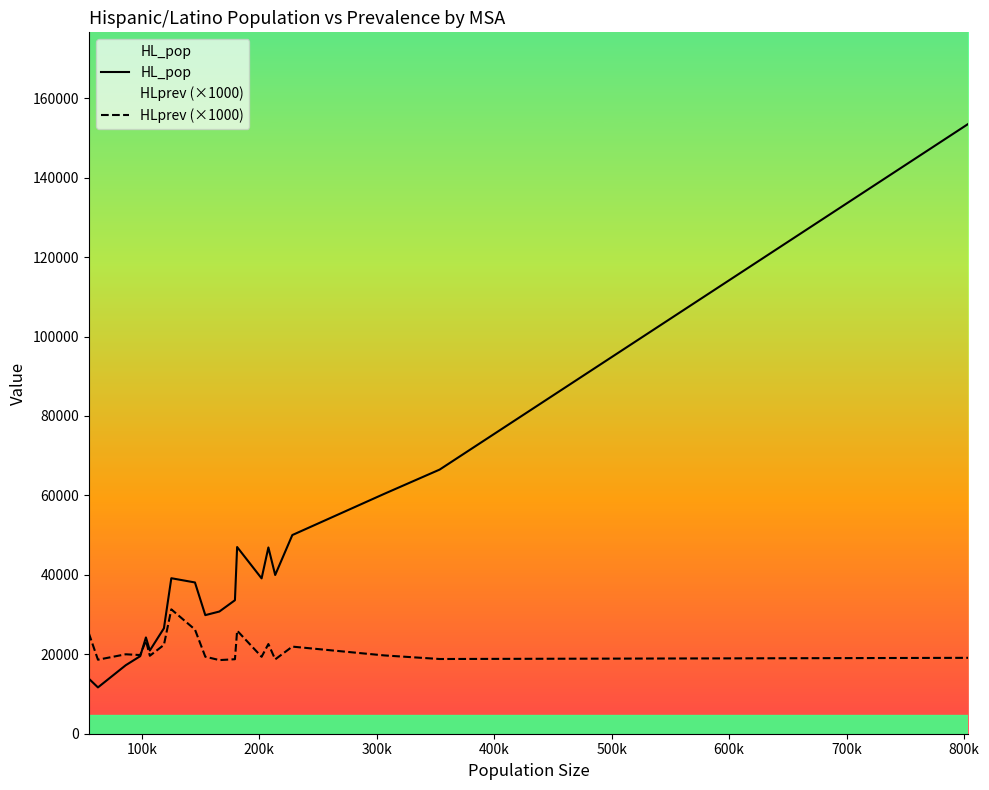

What is the greatest value displayed?

153544.3